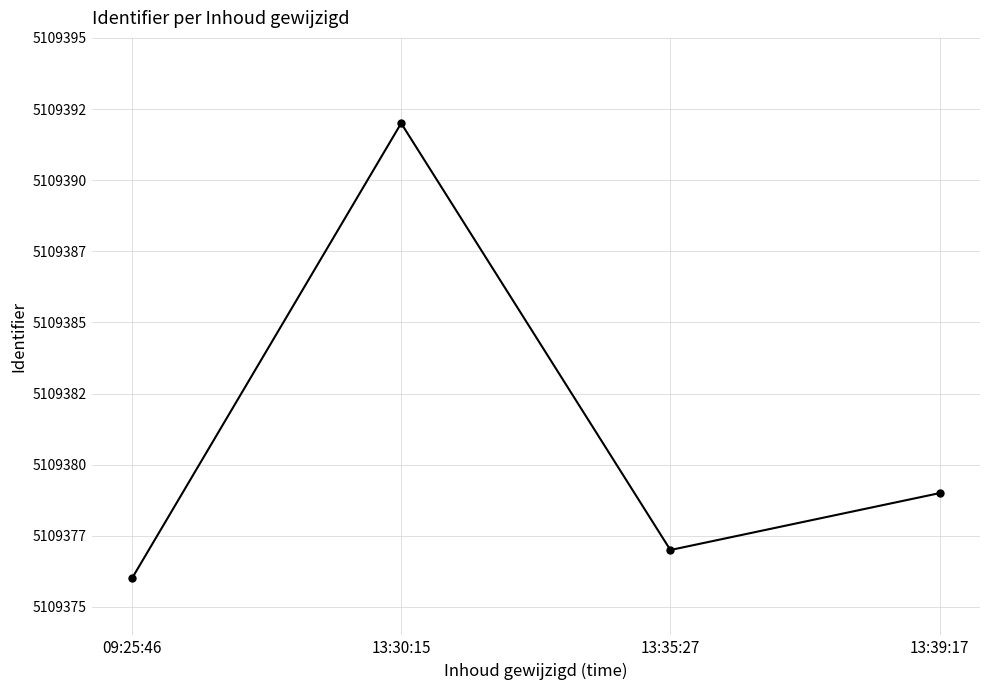

The value at 13:35:27 is 2190692. True or false?

False